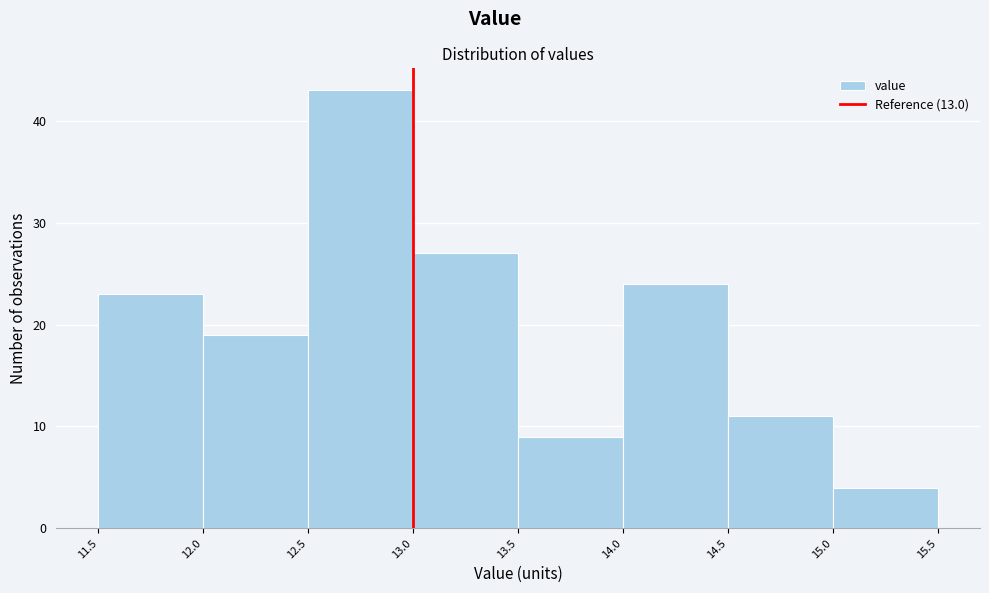

Reading left to right, list every bar in this chart as the range it spans on the x-axis followed by its height. The values are not printed on the chart, so give them approximately, as read against the axis.

11.5 to 12.0: 23
12.0 to 12.5: 19
12.5 to 13.0: 43
13.0 to 13.5: 27
13.5 to 14.0: 9
14.0 to 14.5: 24
14.5 to 15.0: 11
15.0 to 15.5: 4